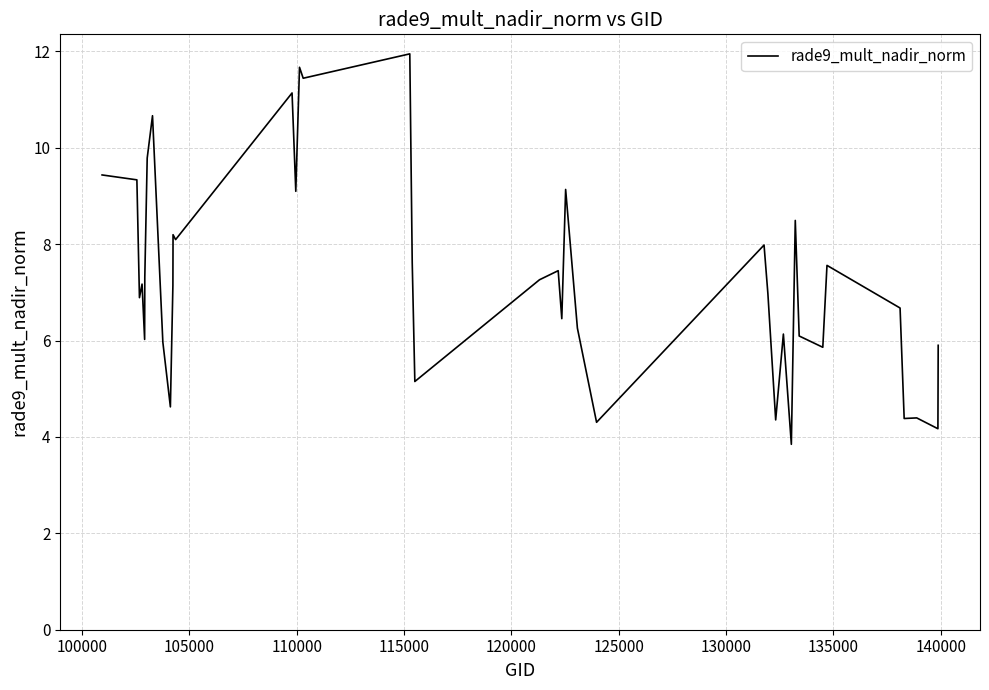

What is the difference between the maximum and minimum values?

8.1